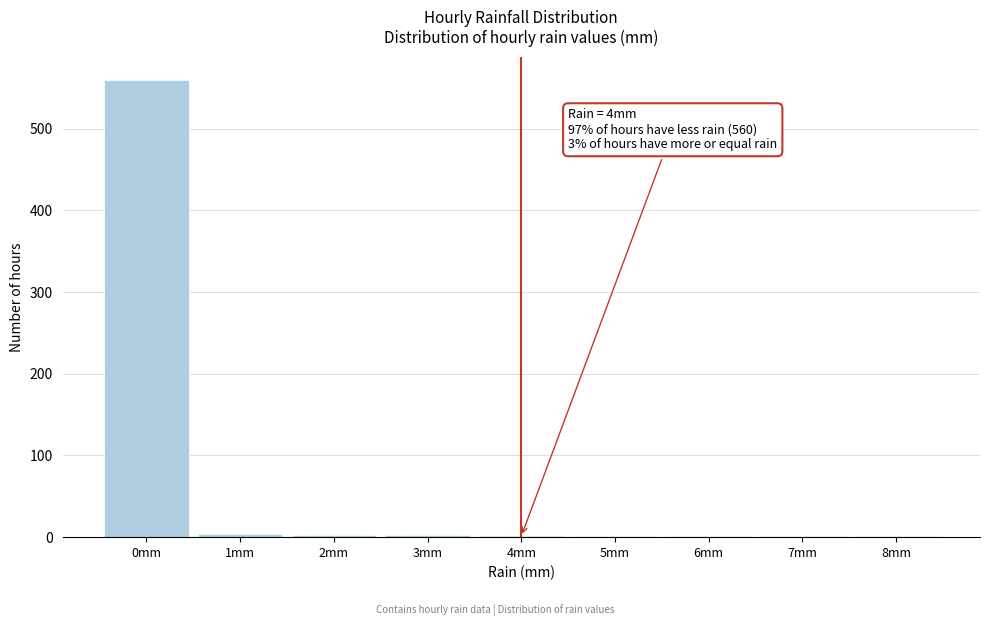

Over which range of the x-axis is the bar tallest?

-0.5 to 0.5